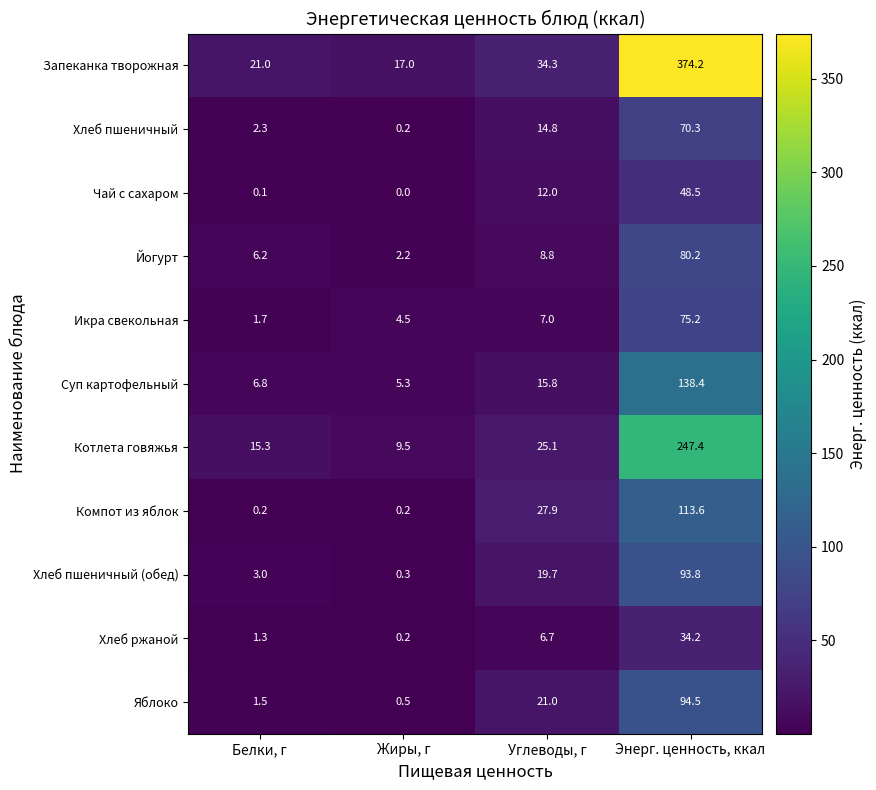

What is the average value of the Хлеб ржаной series?

10.6